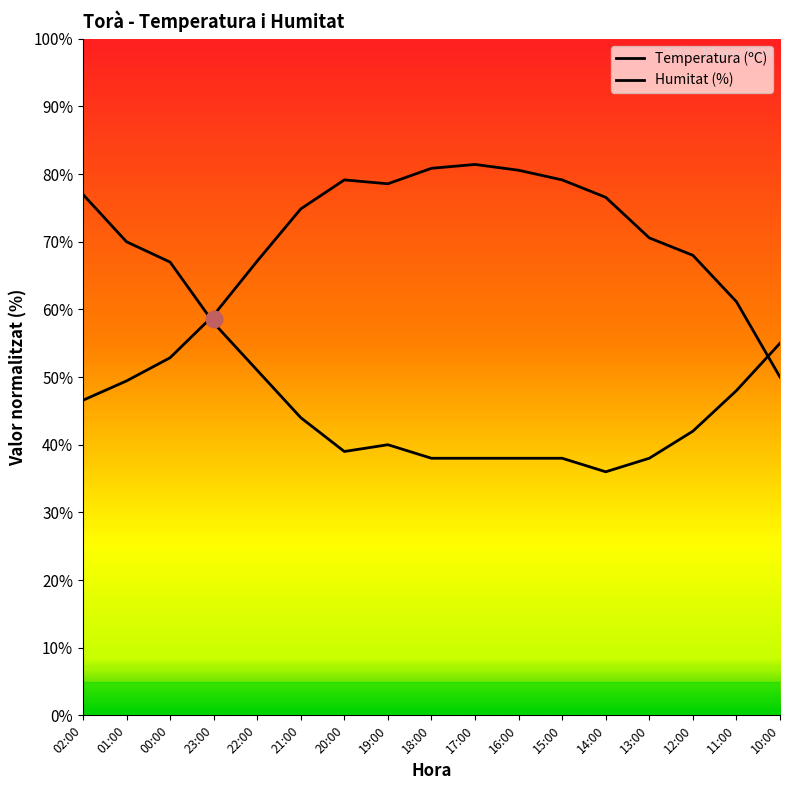

Reading left to right, extract all data points from this chart.

46.6	49.4	52.9	59.1	67.1	74.9	79.1	78.6	80.9	81.4	80.6	79.1	76.6	70.6	68.0	61.1	50.0